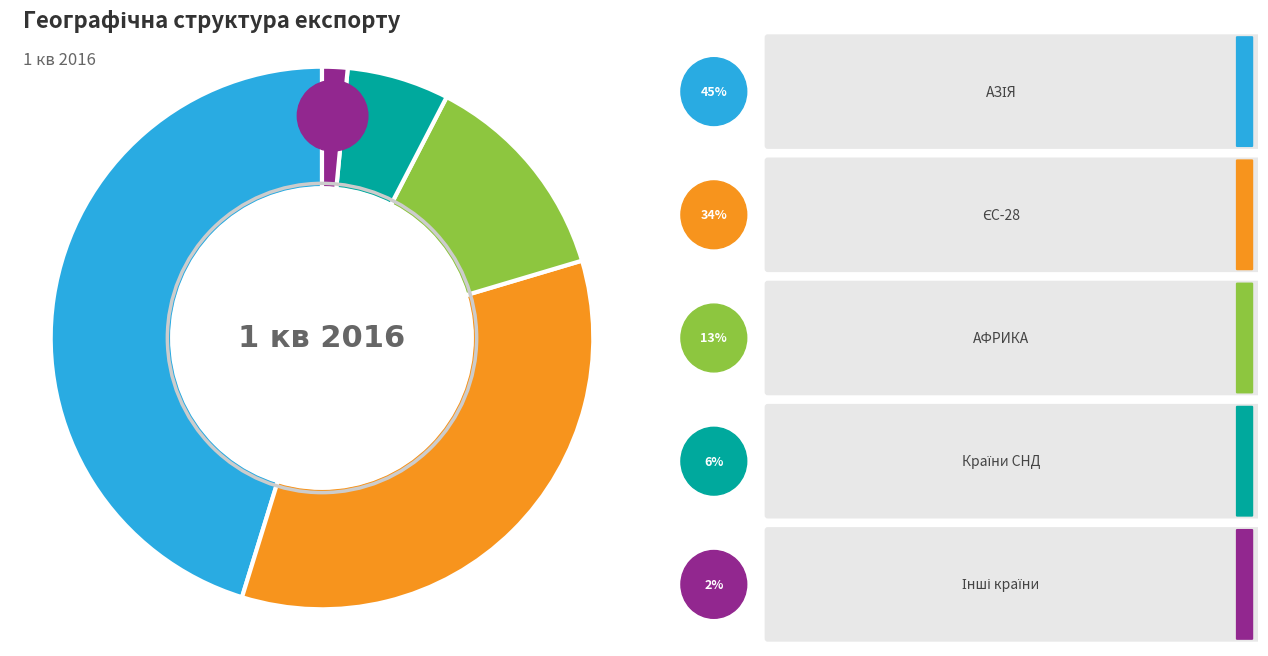

Between АЗІЯ and АФРИКА, which is larger?

АЗІЯ